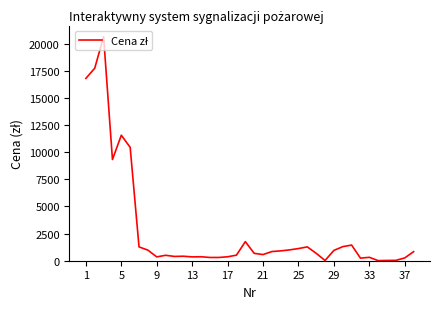

What is the difference between the maximum and minimum values?

20645